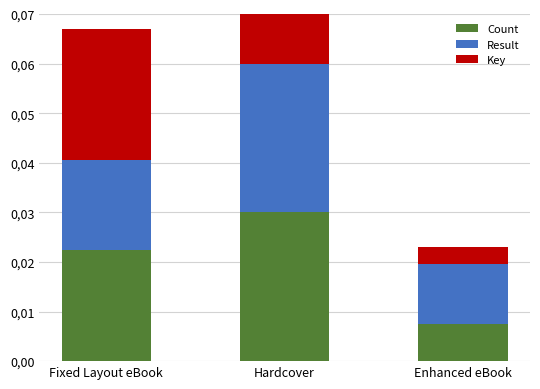

What position from the left is Hardcover?

2